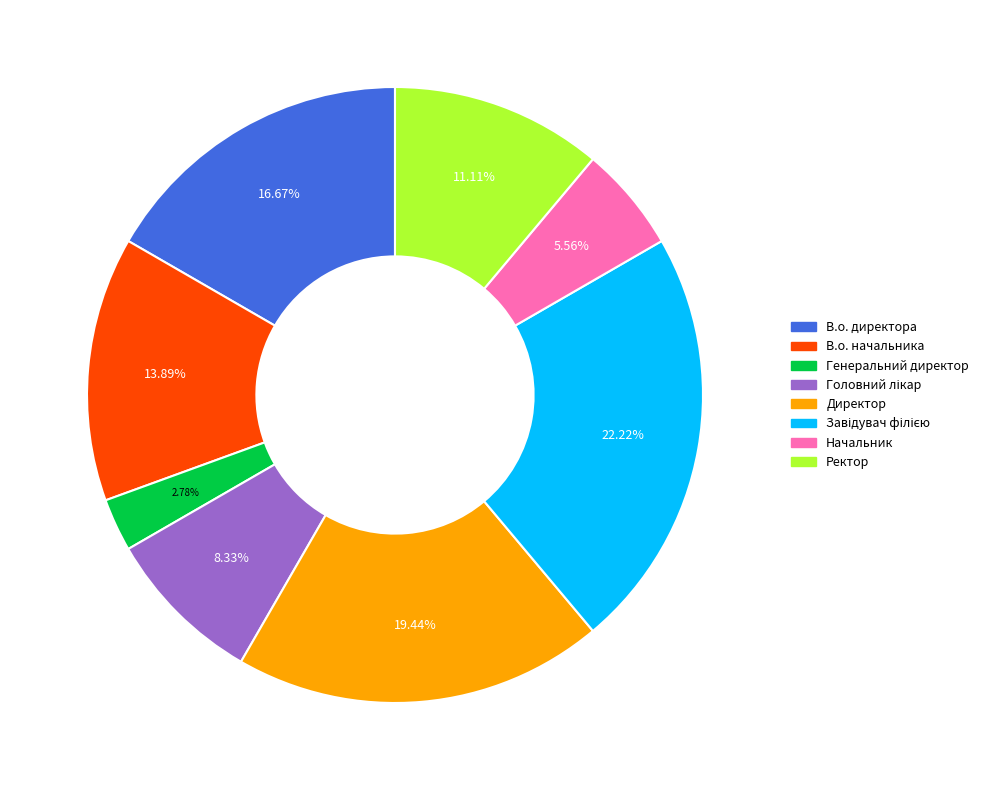

Which slice is the smallest?

Генеральний директор